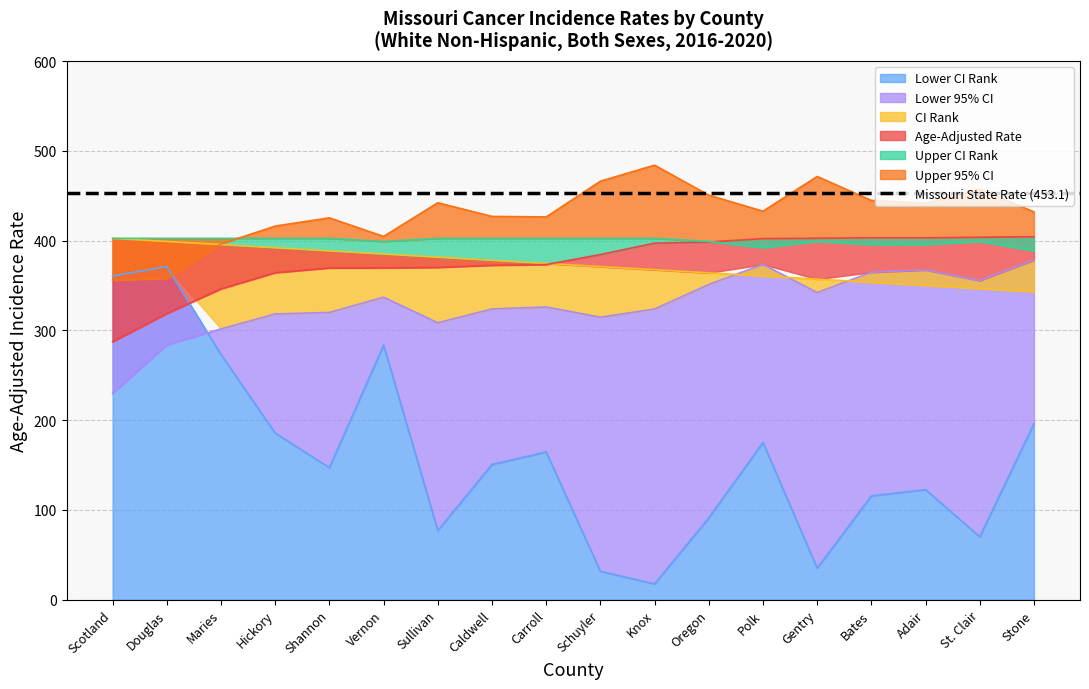

What value does the CI Rank series have at Hickory?

392.0